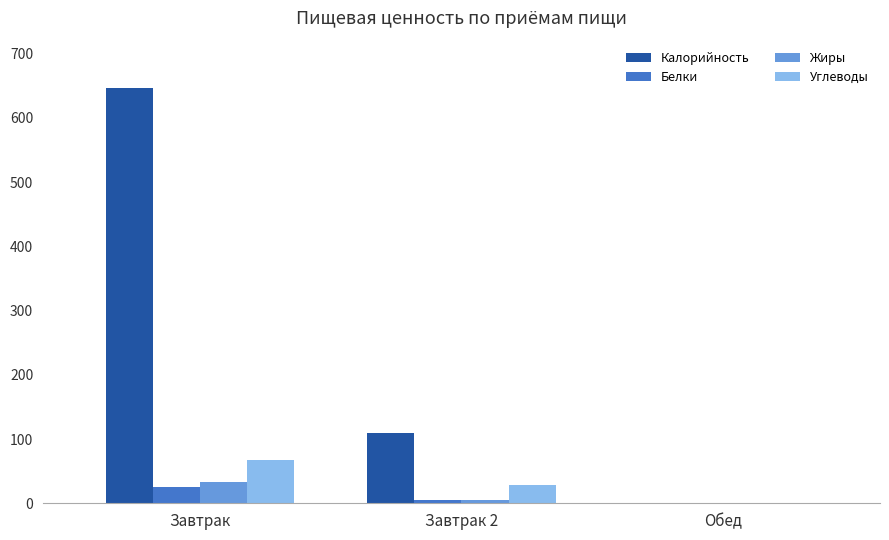

Between Завтрак and Обед, which series saw the biggest shift?

Калорийность